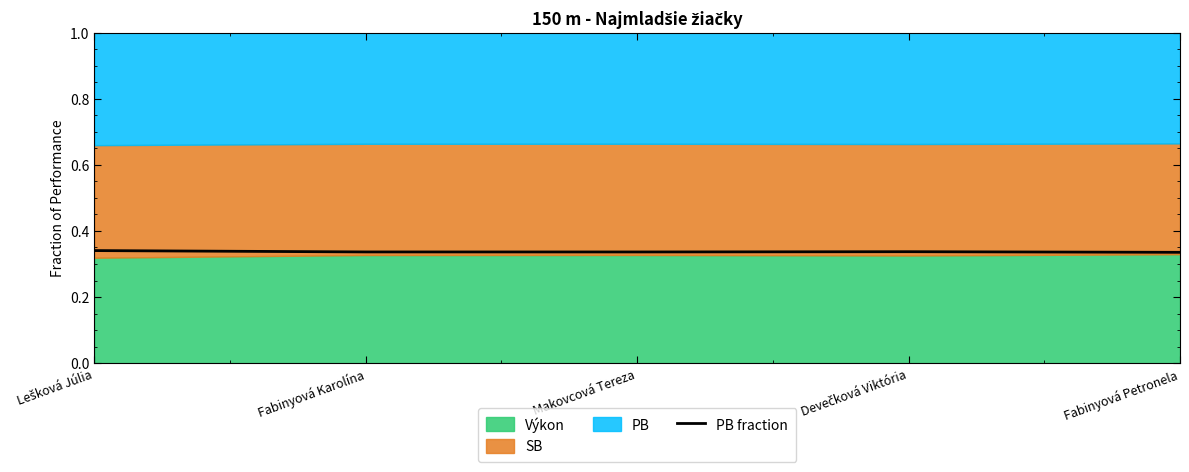

How many points are higher than both their immediate neighbors (excluding endpoints)?

1